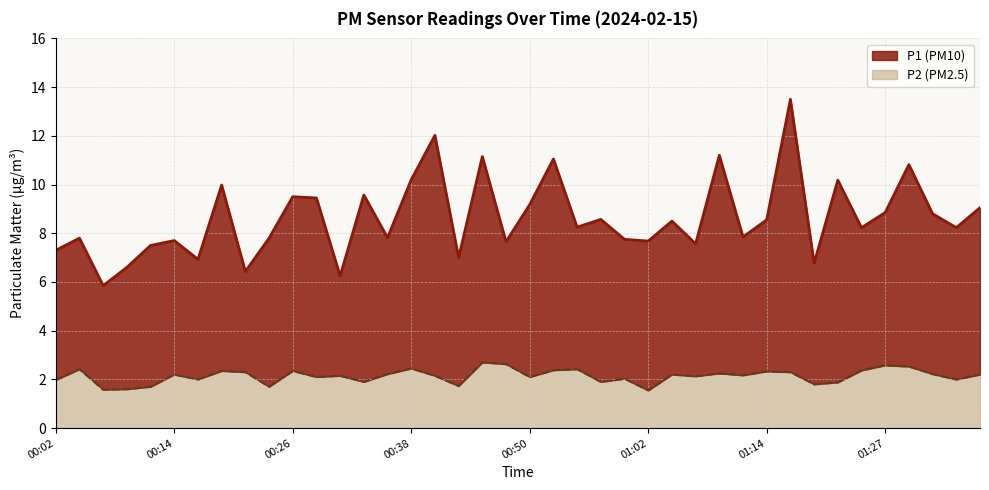

Does the chart display data point markers on the line(s)?

No